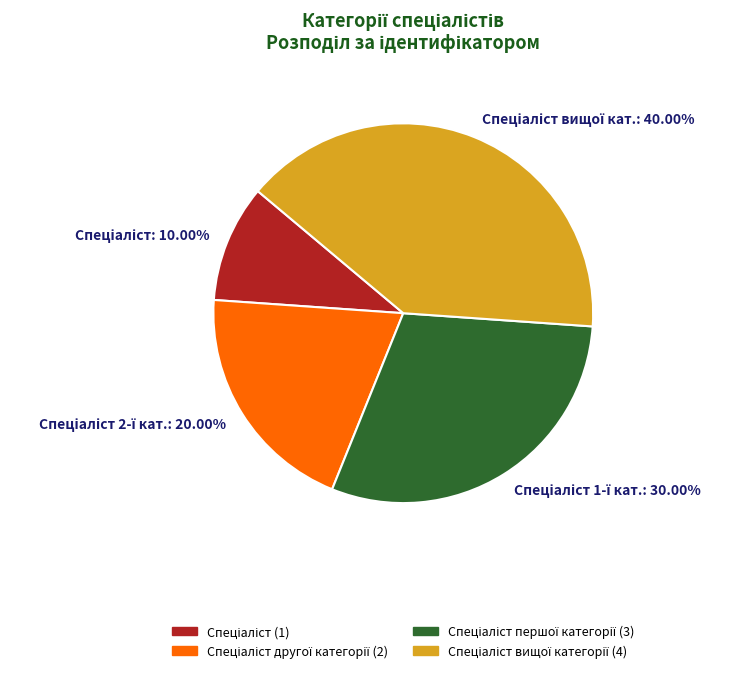

Is there any slice that represents more than half of the pie?

No